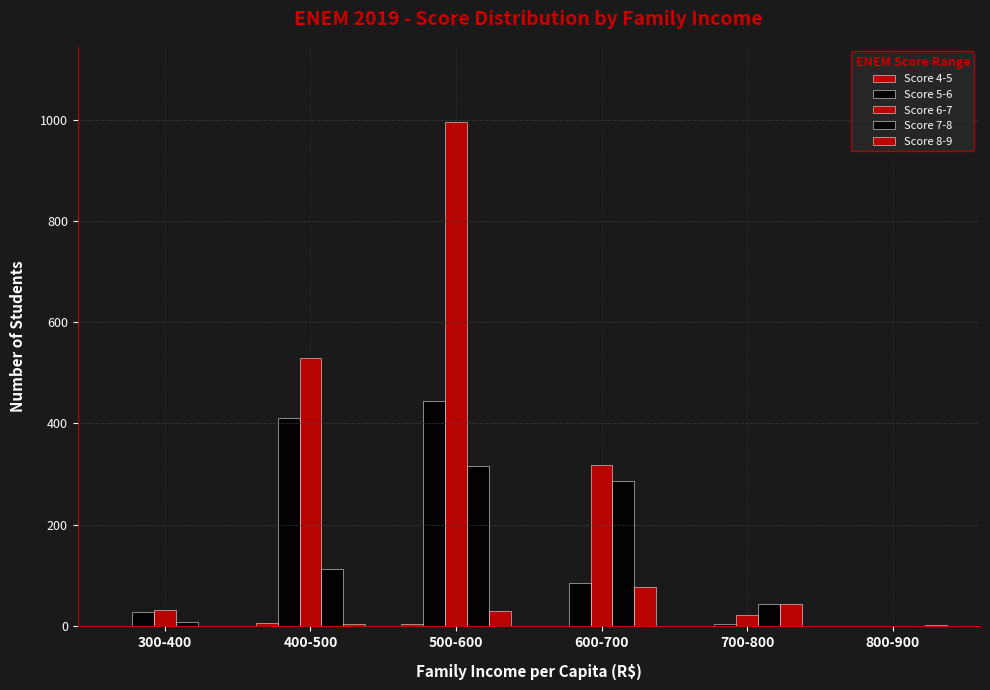

Which category has the lowest value across all series?

700-800